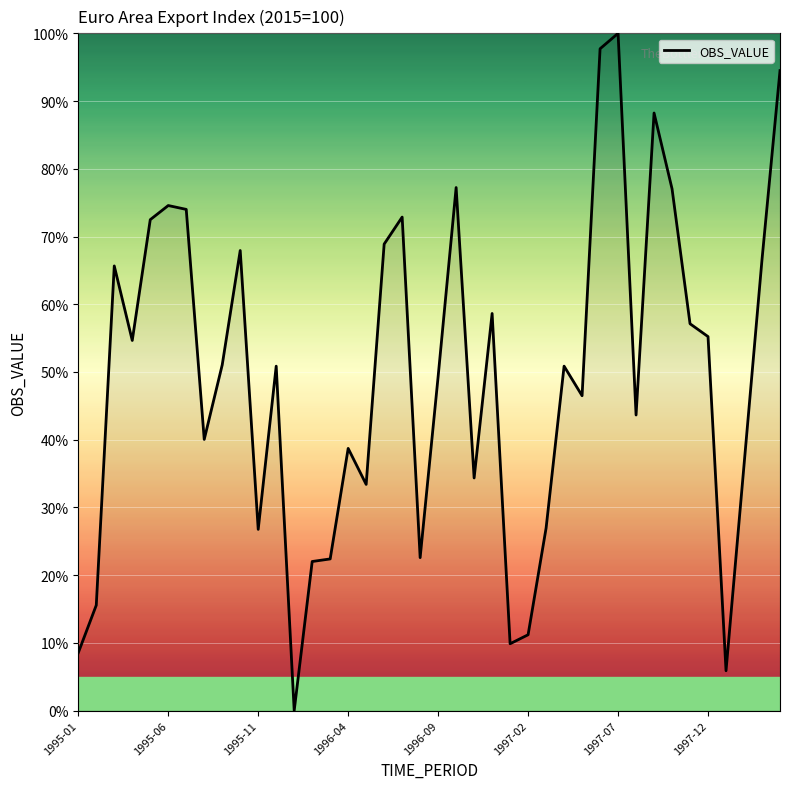

How many lines are shown in the chart?

1